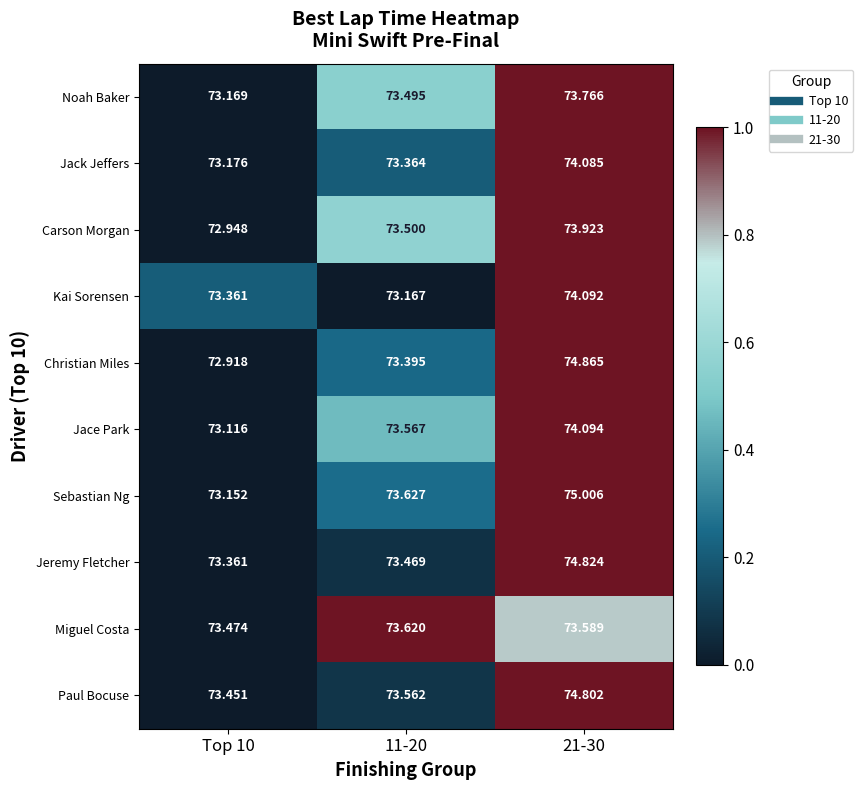

Count the number of categories in the chart.

3